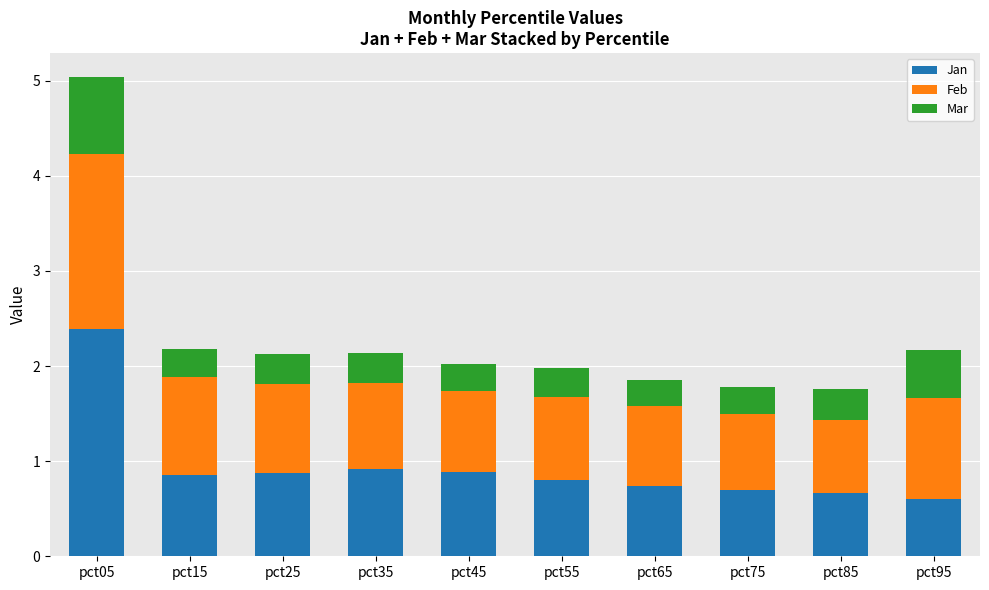

What is the minimum value for Jan?

0.6